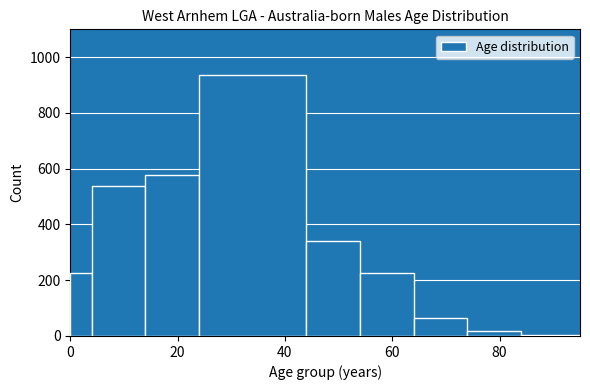

Read against the x-axis, roughly where is the centre of the tallest bar?

34